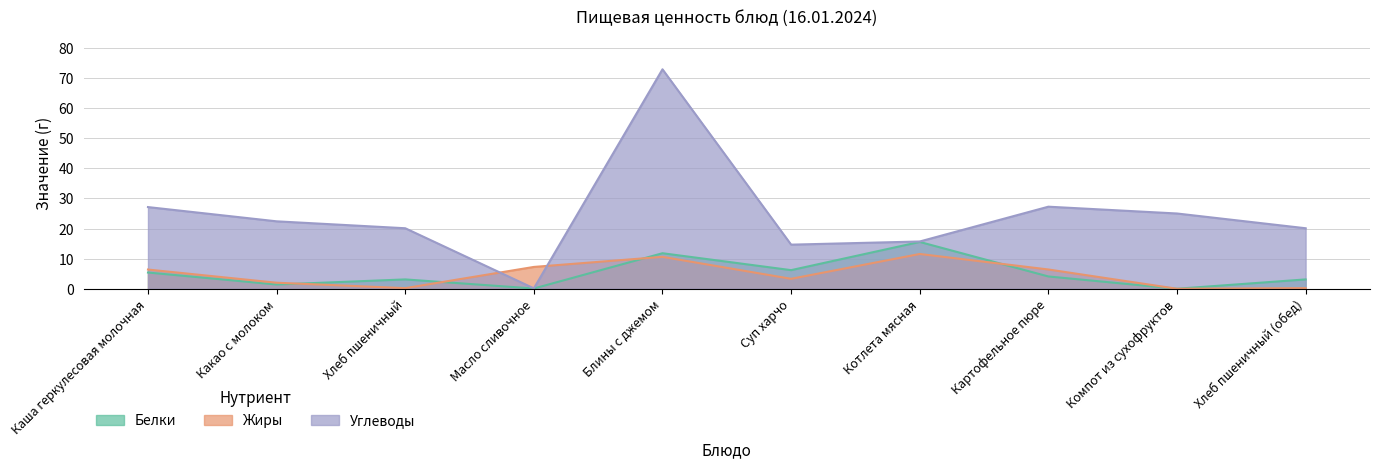

What is the difference between the Углеводы values at Суп харчо and Каша геркулесовая молочная?

12.5